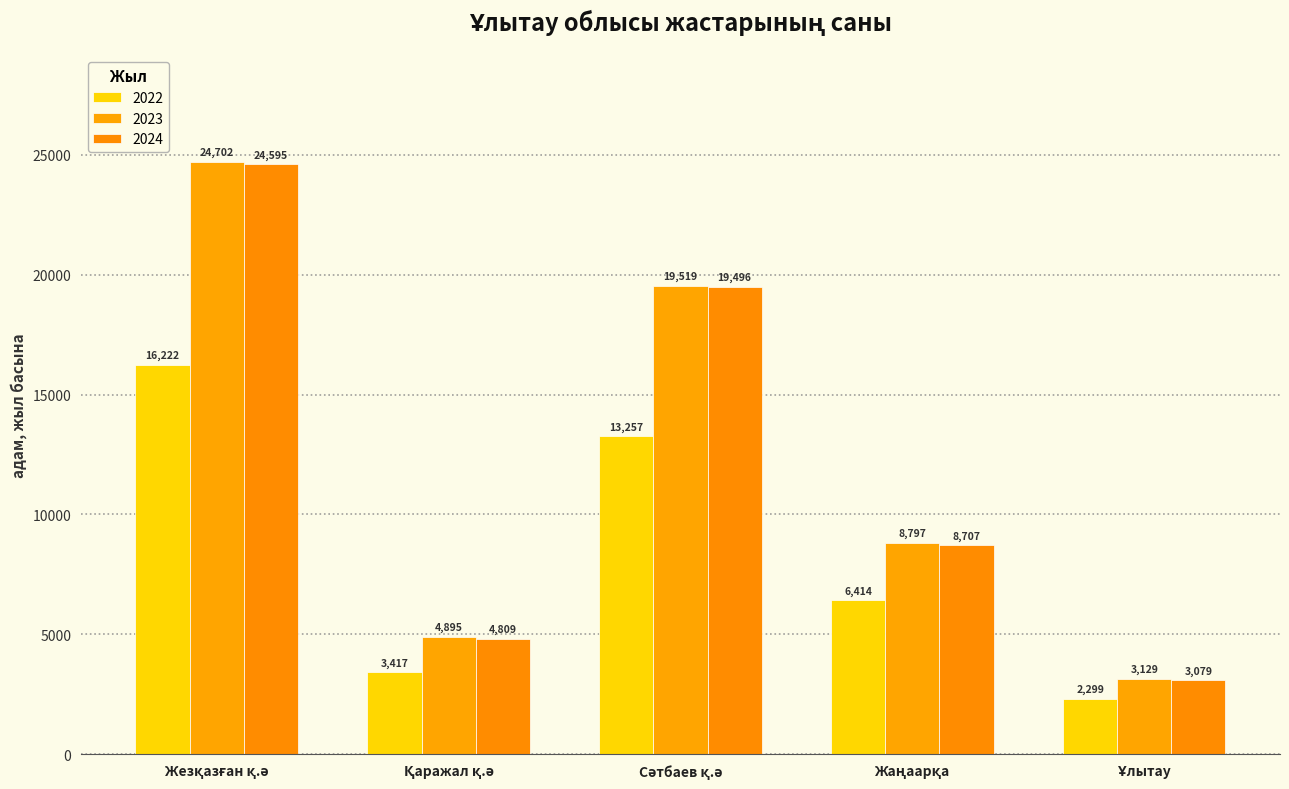

Which series has the largest total across all categories?

2023